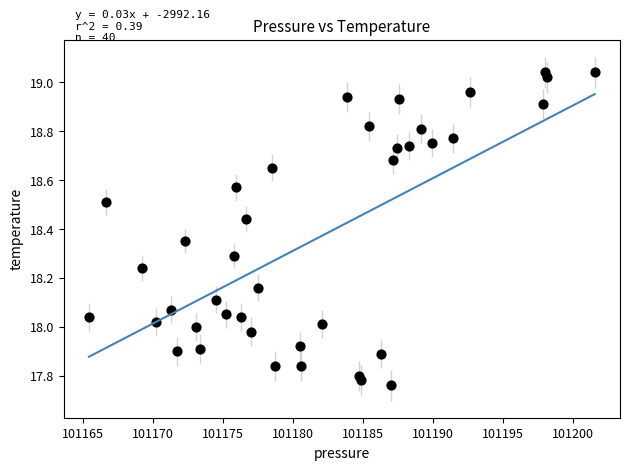

What is the range of Y values (max minus min)?

1.3